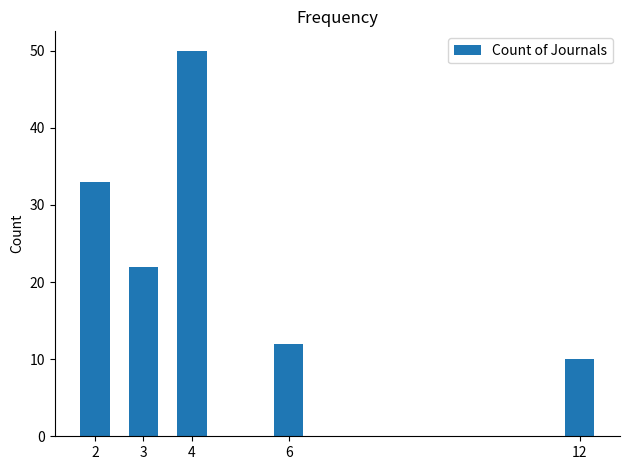

At which label is the value closest to 30?

2